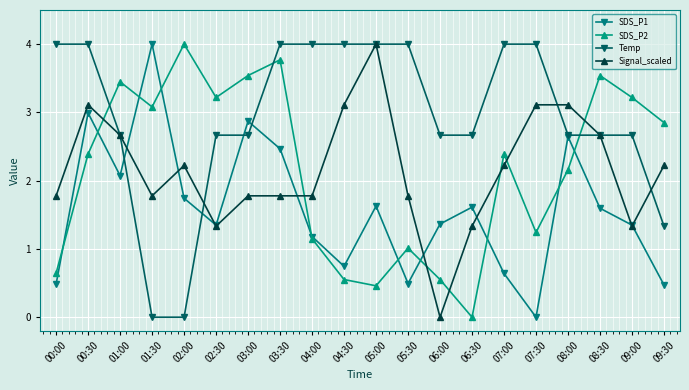

How many values in the SDS_P1 series exceed 1?

14